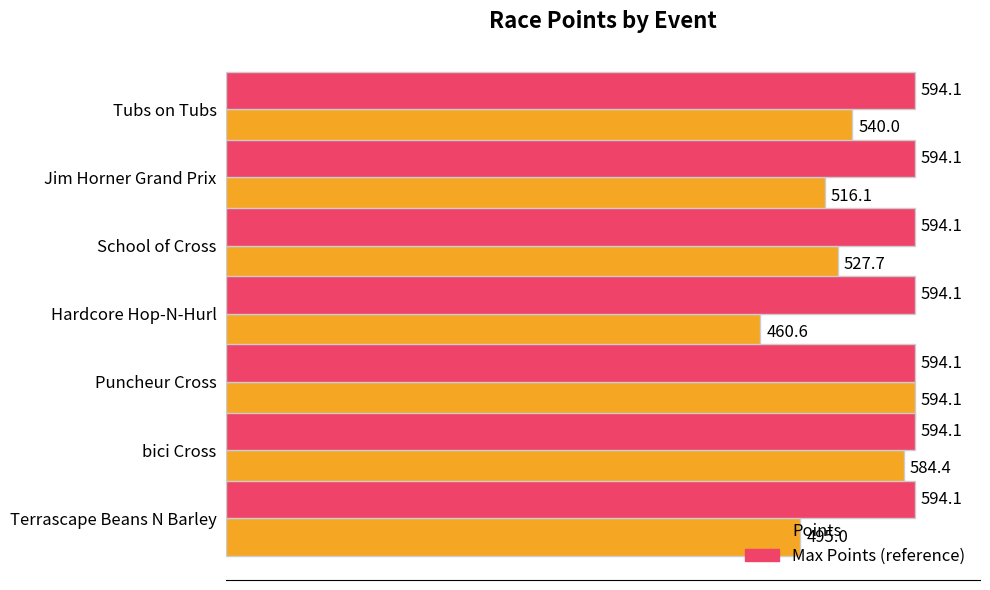

Which category has the lowest value in the Points series?

Hardcore Hop-N-Hurl